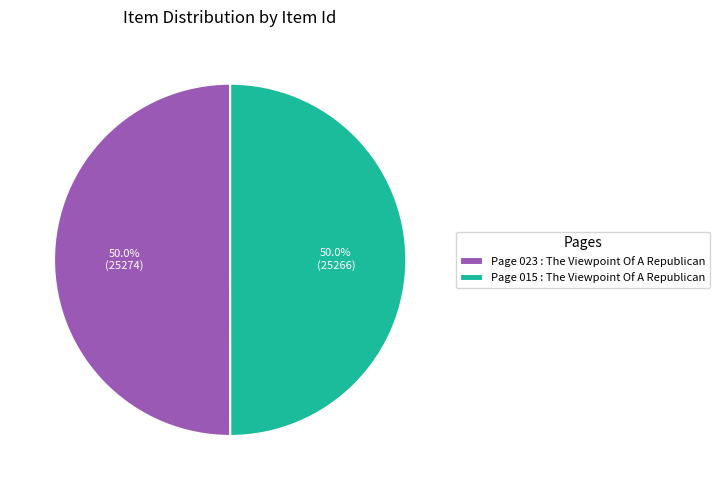

Approximately how many times larger is the value at Page 015 : The Viewpoint Of A Republican compared to Page 023 : The Viewpoint Of A Republican?

1.0